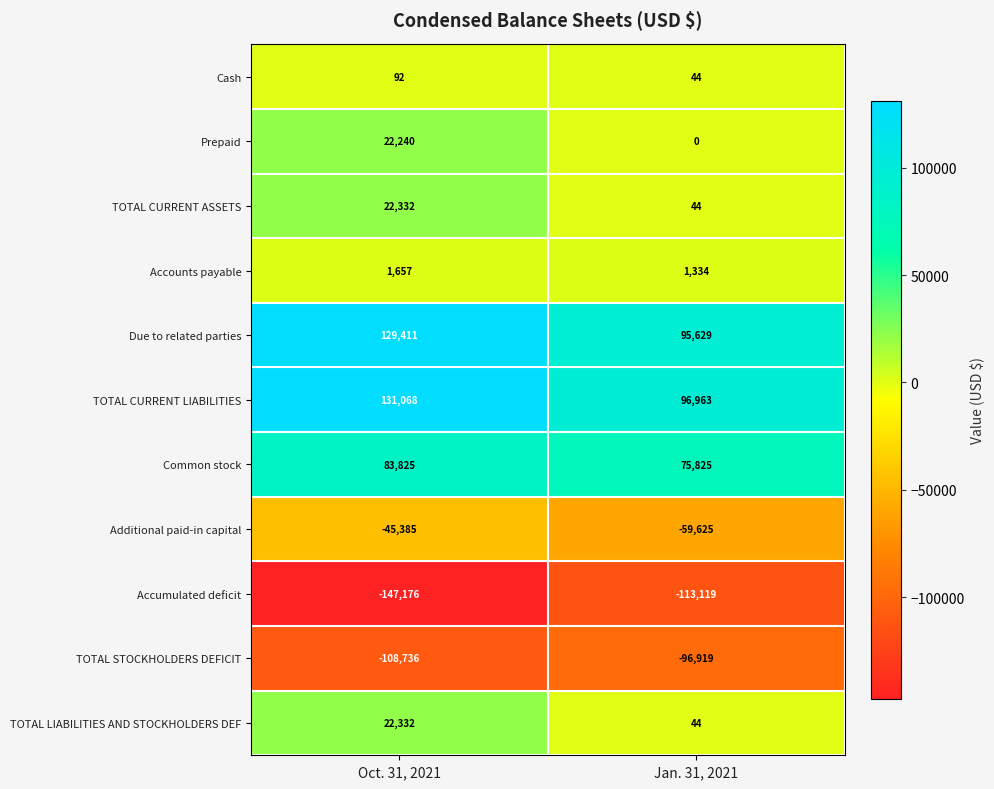

Where is TOTAL CURRENT LIABILITIES nearest to the value 114015?

Jan. 31, 2021